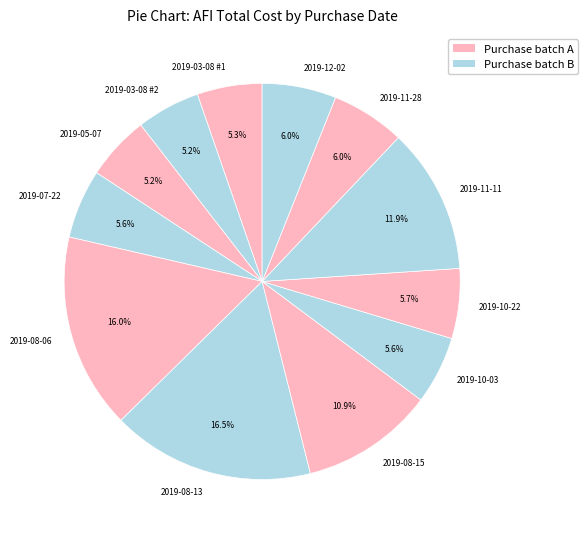

What is the ratio of the value at 2019-07-22 to the value at 2019-08-15?

0.5